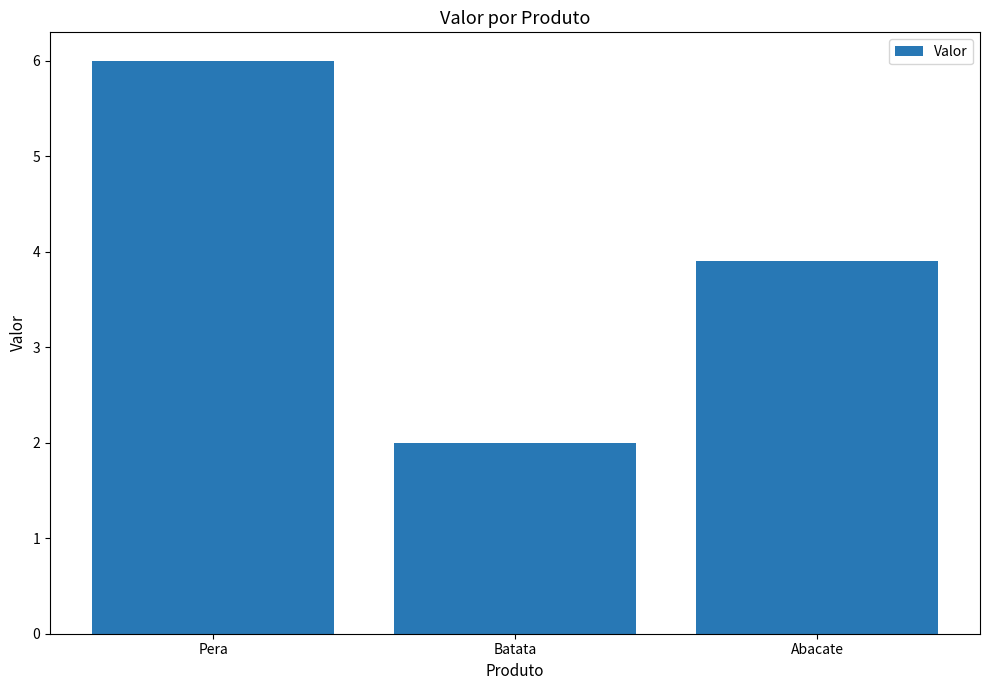

Count the number of data series in this chart.

1